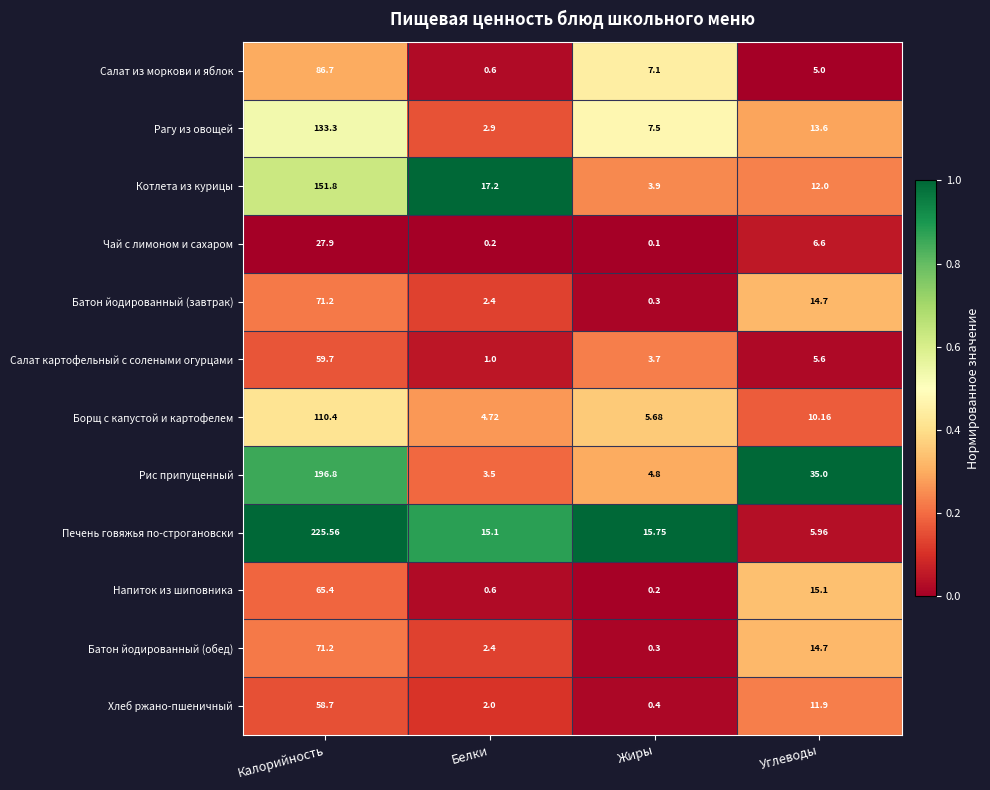

Which category has the lowest value in the Батон йодированный (обед) series?

Жиры